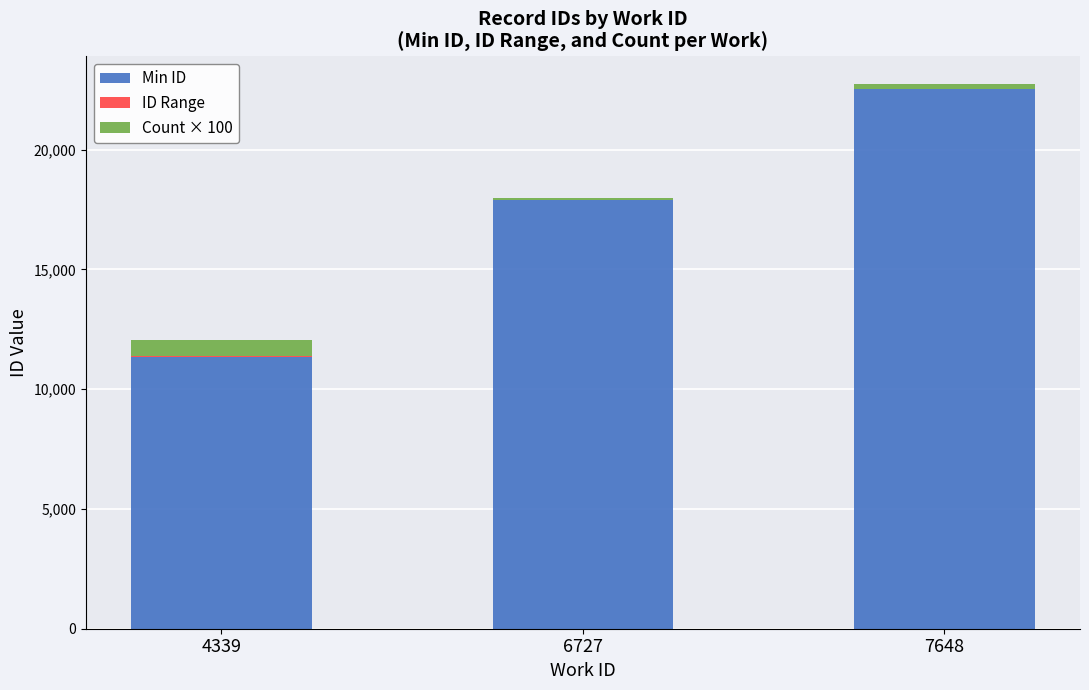

How many data points does each series have?

3